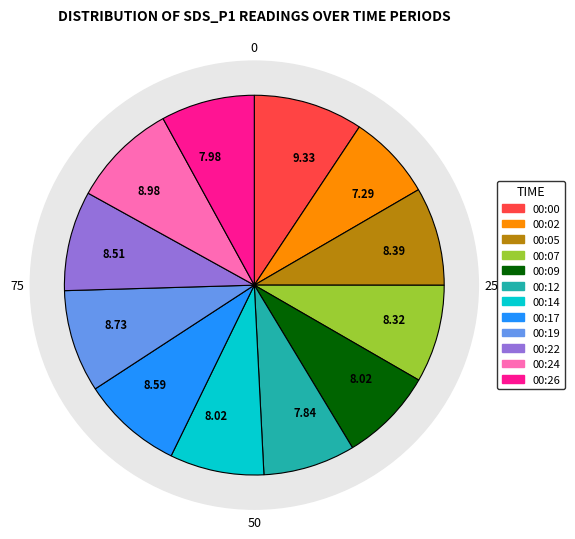

What portion of the pie excludes 00:19?

91.3%